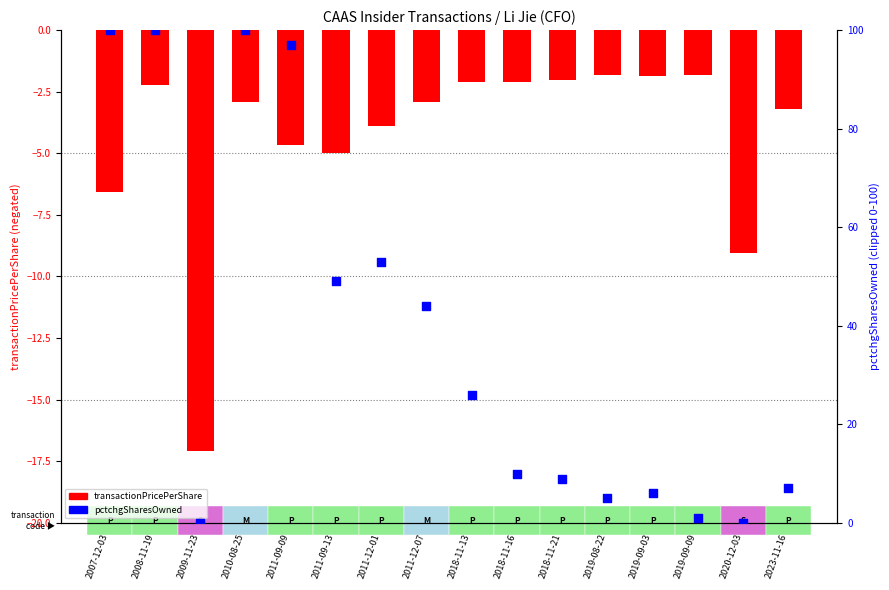

Which series has the largest total across all categories?

pctchgSharesOwned (clipped 0-100)